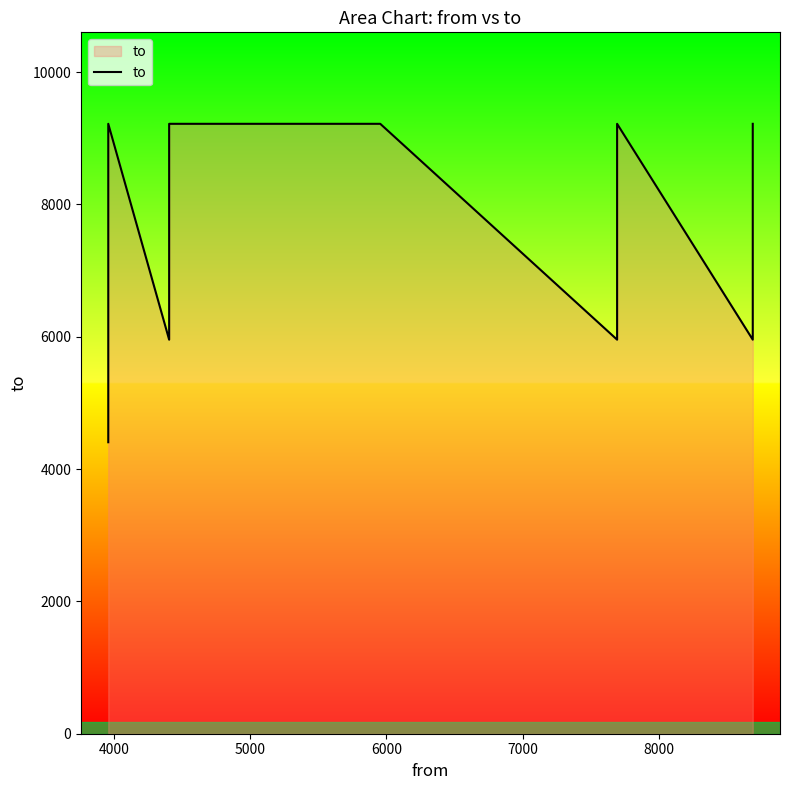

How many values are below 7694?

5